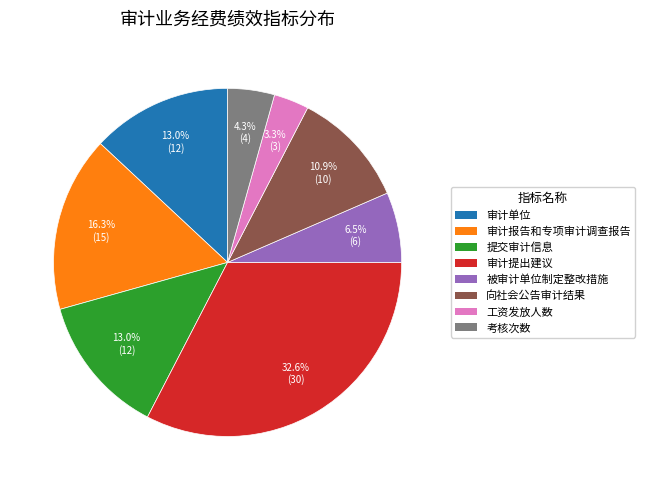

To the nearest percent, what percentage of the pie is 向社会公告审计结果?

11%